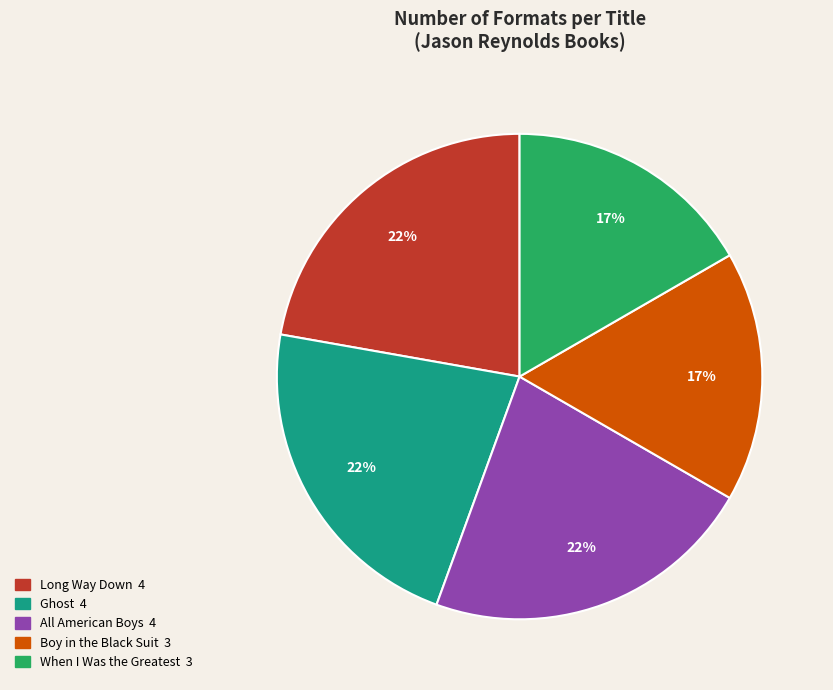

To the nearest percent, what is the average slice percentage?

20%